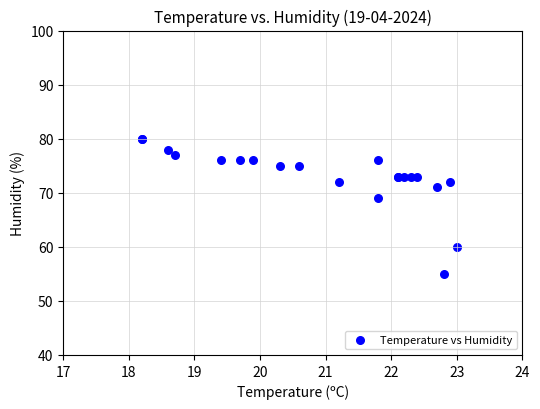

What Y value in the scatter plot is closest to 67?

69